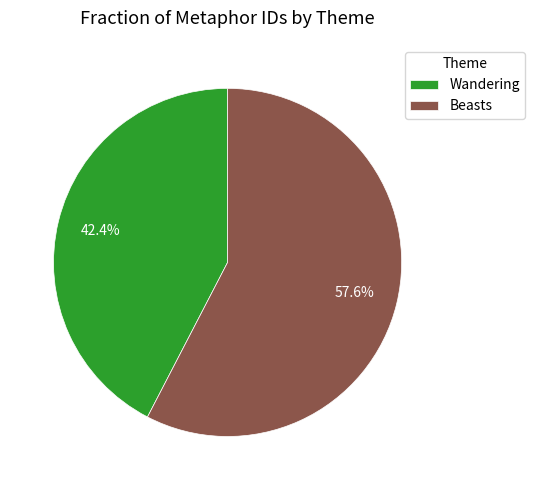

Which slice is the smallest?

Wandering